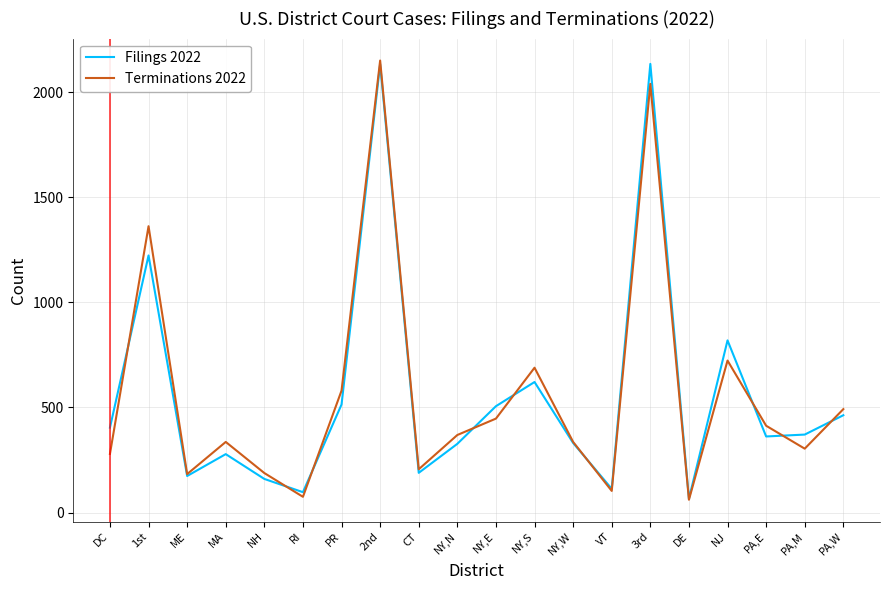

What is the sum of the Terminations 2022 values at MA and 1st?

1698